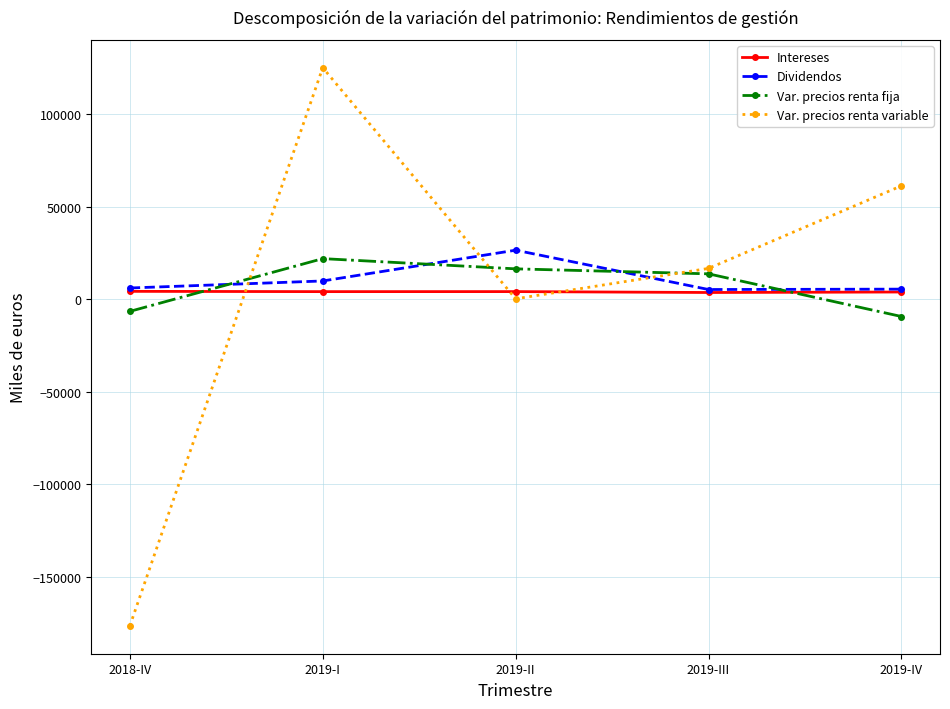

Which series changed the most between 2019-I and 2019-III?

Var. precios renta variable